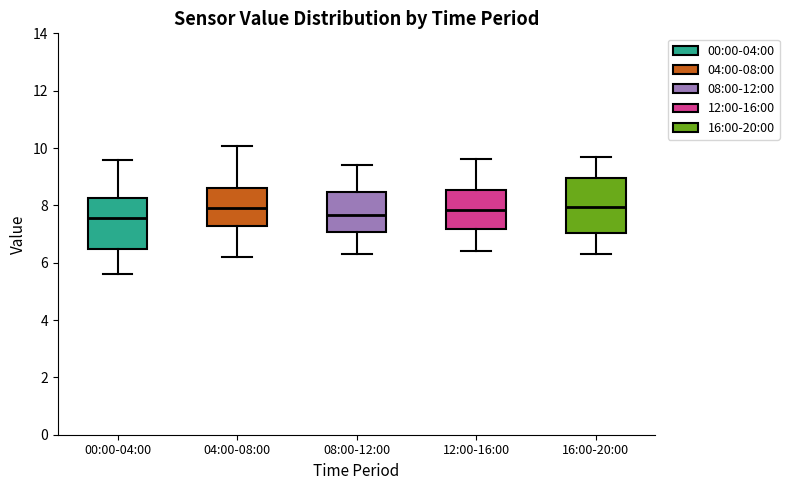

Reading left to right, read every box against the y-axis: the position of its median line, the range the box covers, and the ends of its whiskers. The values are not printed on the chart, so give them approximately, as read against the axis.

00:00-04:00: median 7.6, box 6.4 to 8.2, whiskers 5.6 to 9.6
04:00-08:00: median 8.0, box 7.2 to 8.6, whiskers 6.2 to 10.0
08:00-12:00: median 7.6, box 7.0 to 8.4, whiskers 6.4 to 9.4
12:00-16:00: median 7.8, box 7.2 to 8.6, whiskers 6.4 to 9.6
16:00-20:00: median 8.0, box 7.0 to 9.0, whiskers 6.4 to 9.8